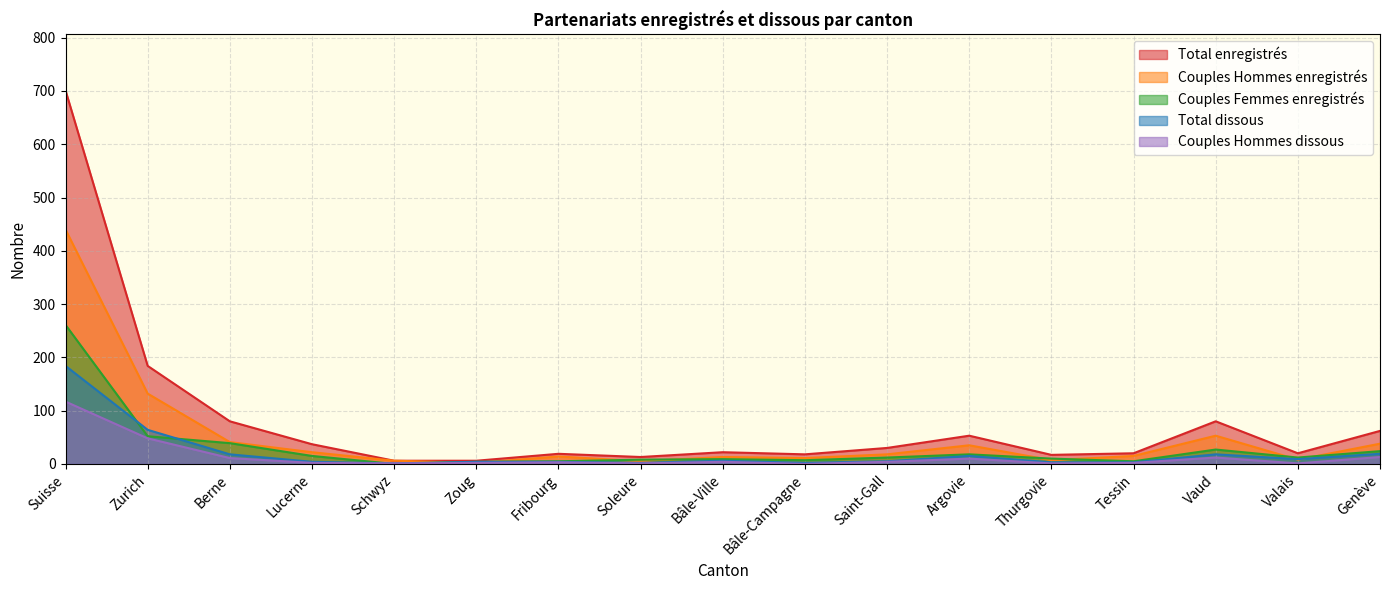

Which series has the largest total across all categories?

Total enregistrés